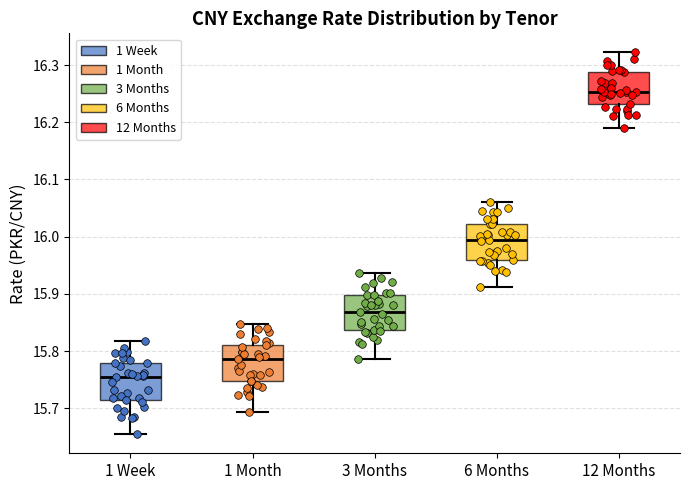

Which box has the lowest median line?

1 Week